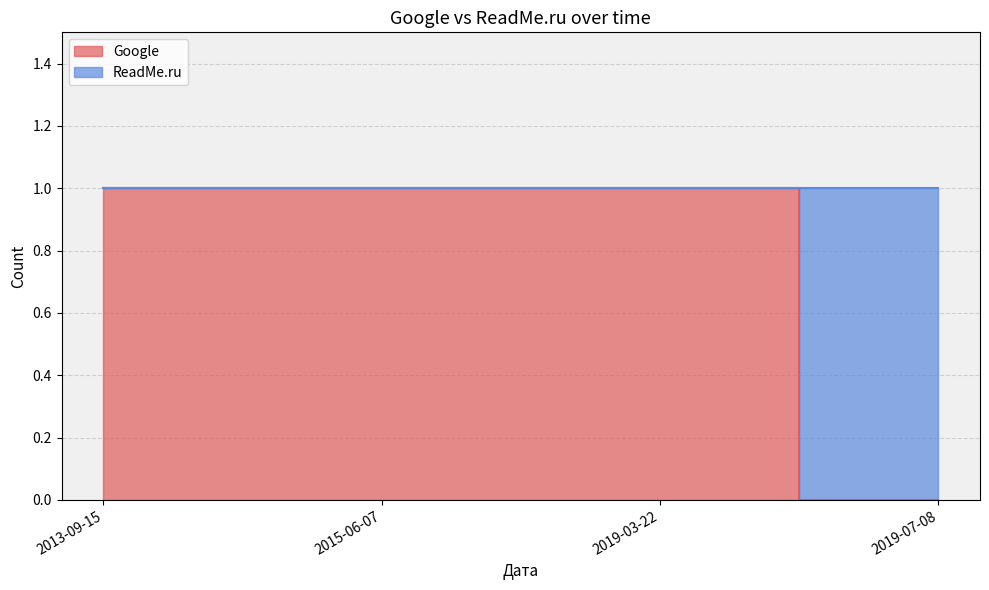

Is it true that the value at 2015-06-07 is 2?

False